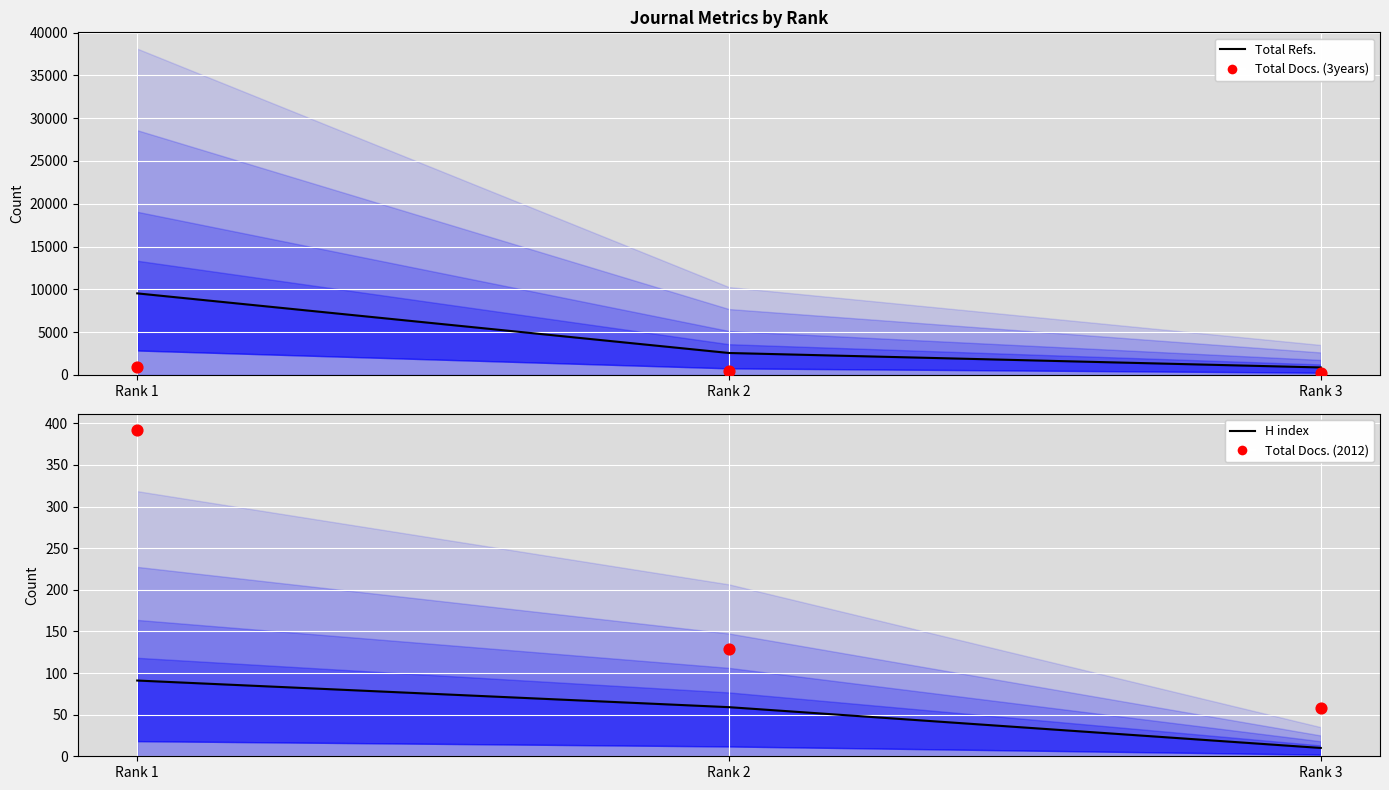

At how many categories does at least one series exceed 8529?

1